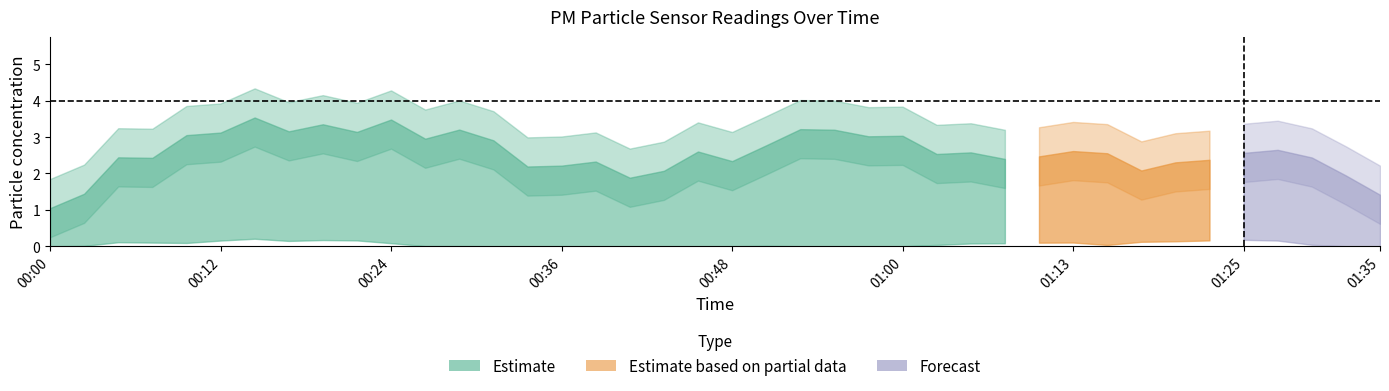

What position from the right is 00:24?

30